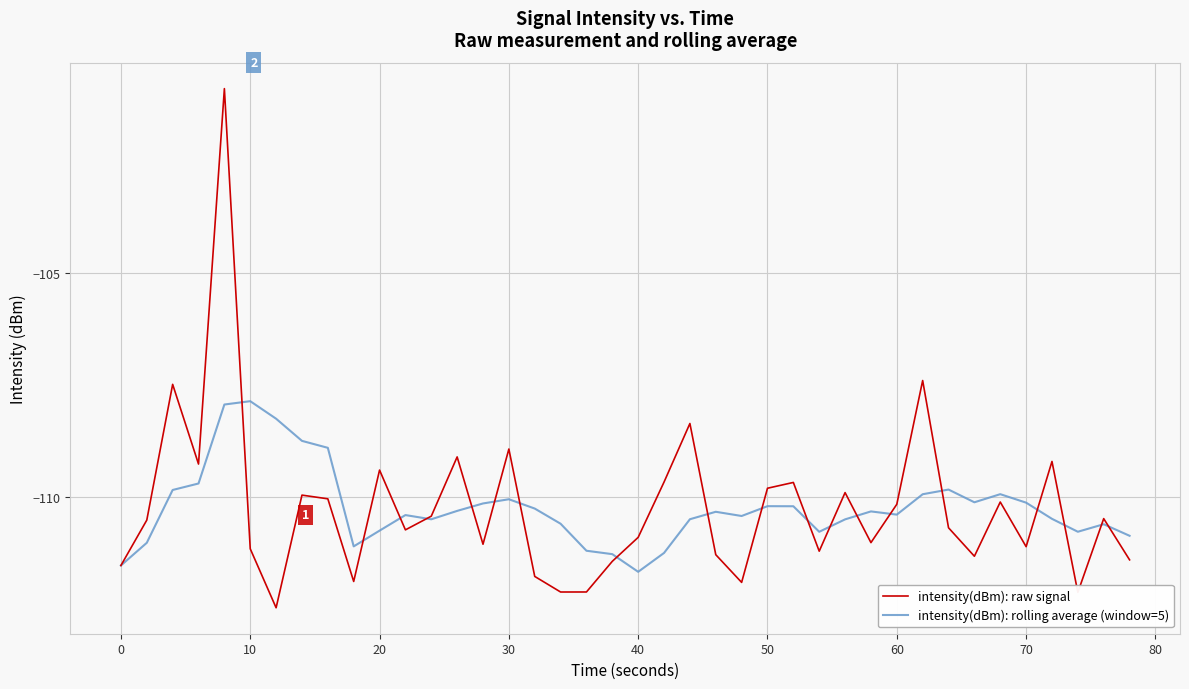

Rank the series by their maximum value, from highest to lowest.

intensity(dBm): raw signal, intensity(dBm): rolling average (window=5)